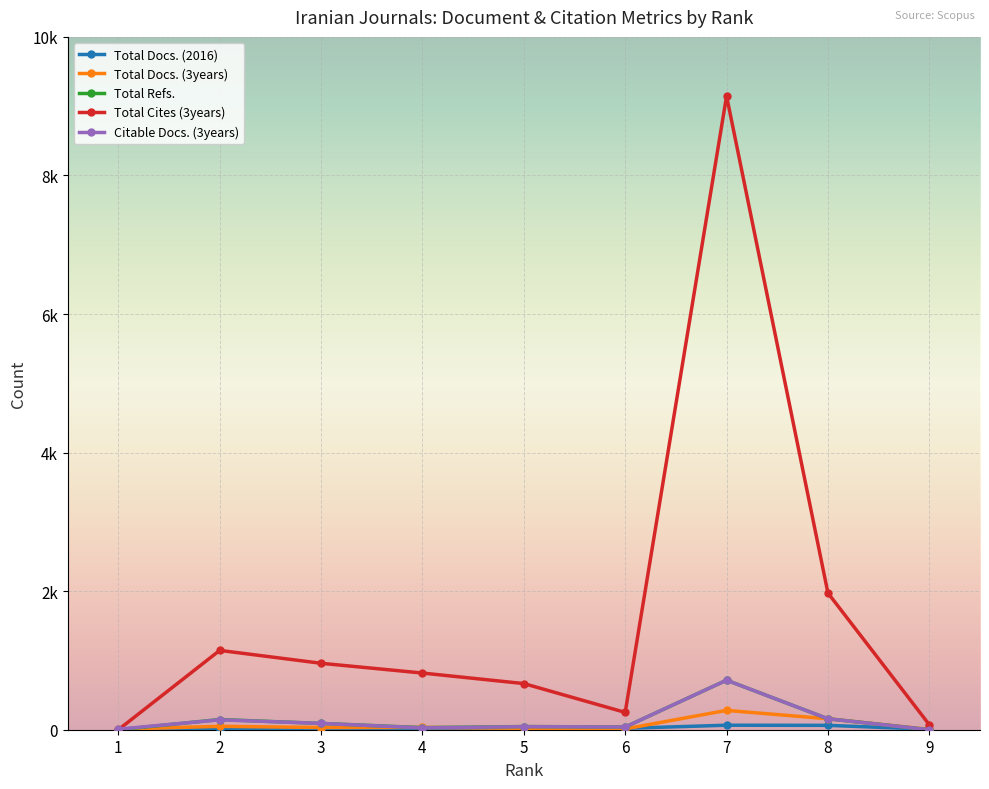

Between which two adjacent categories do Citable Docs. (3years) and Total Cites (3years) first intersect?

1 and 2